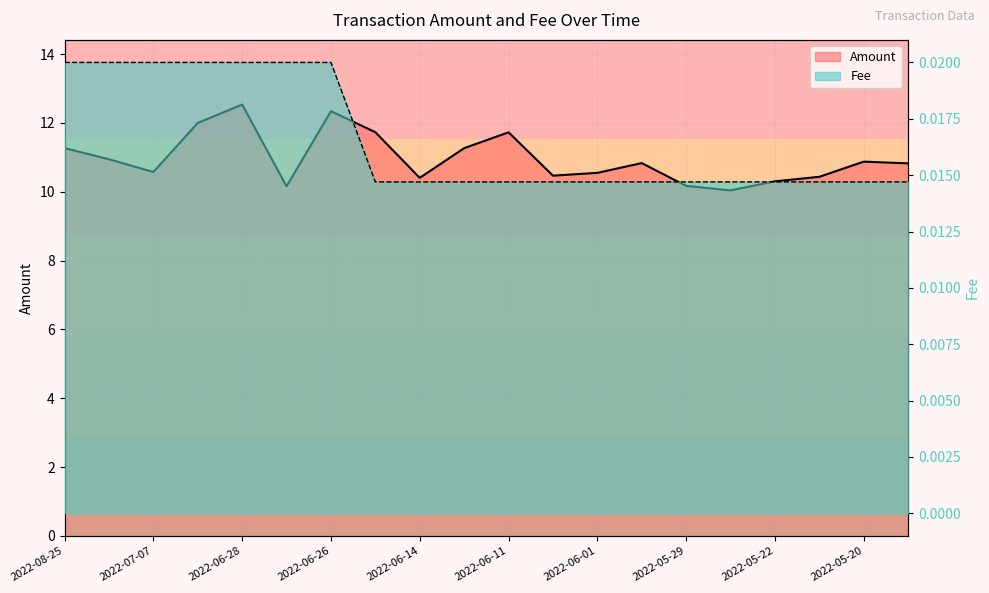

Which series has the largest total across all categories?

Amount